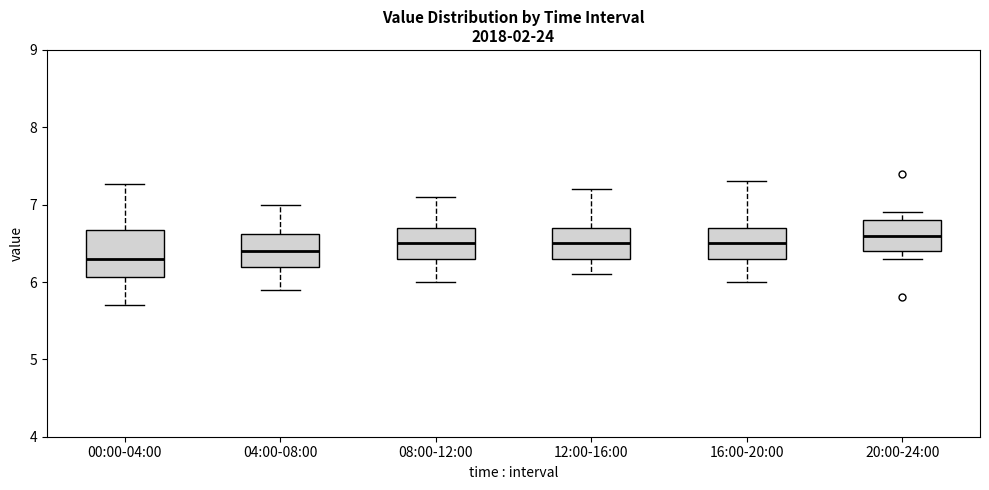

Which box has the lowest median line?

00:00-04:00